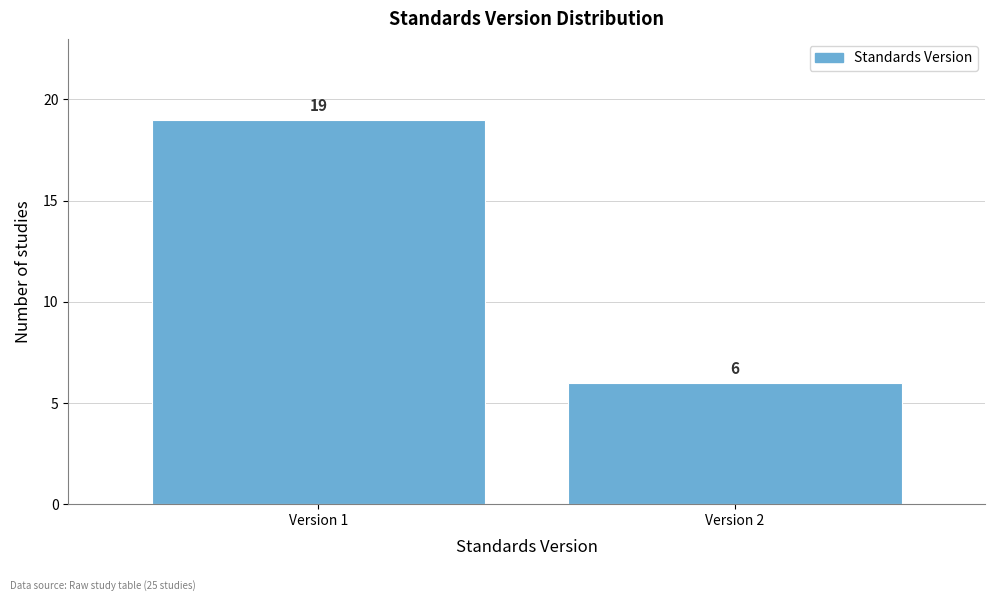

Reading right to left, what are all the values shown in this chart?

6	19